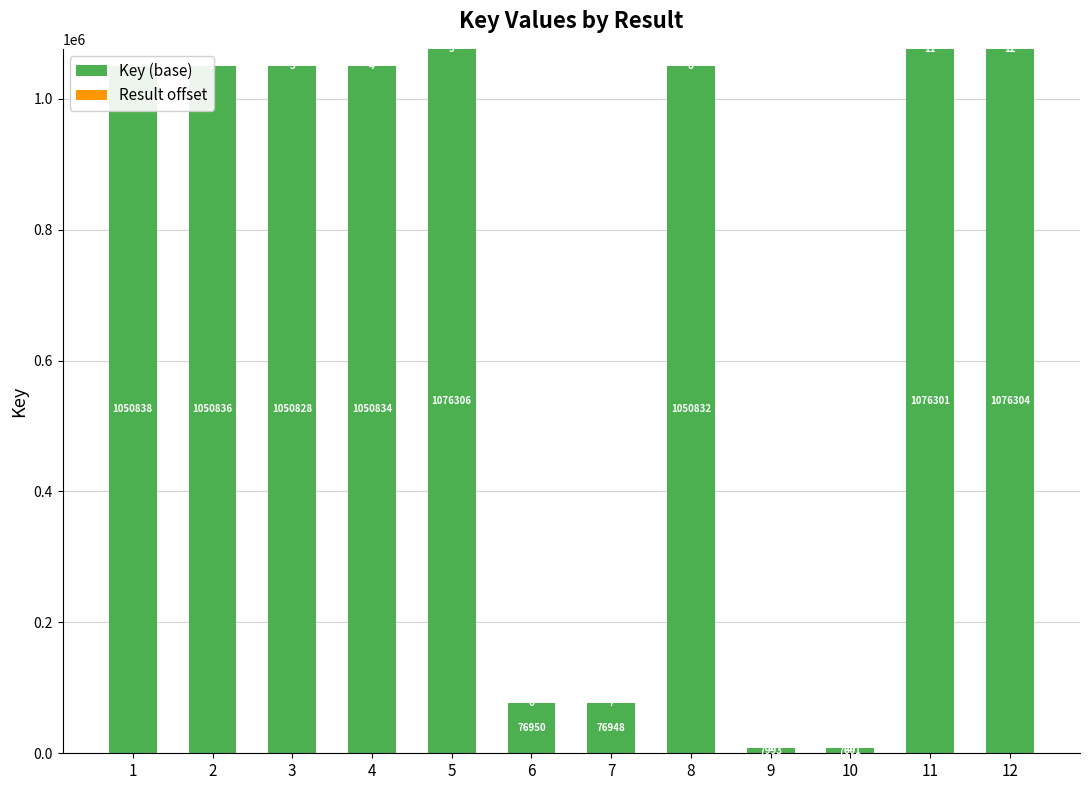

List the series in order of their overall mean, lowest first.

Result offset, Key (base)